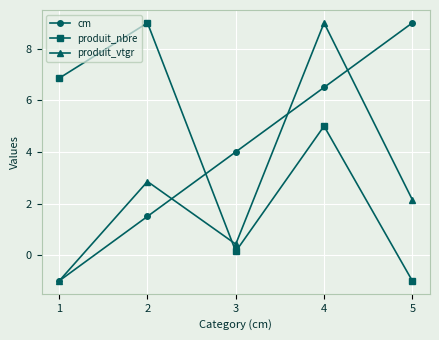

Where is produit_nbre nearest to the value 4?

4